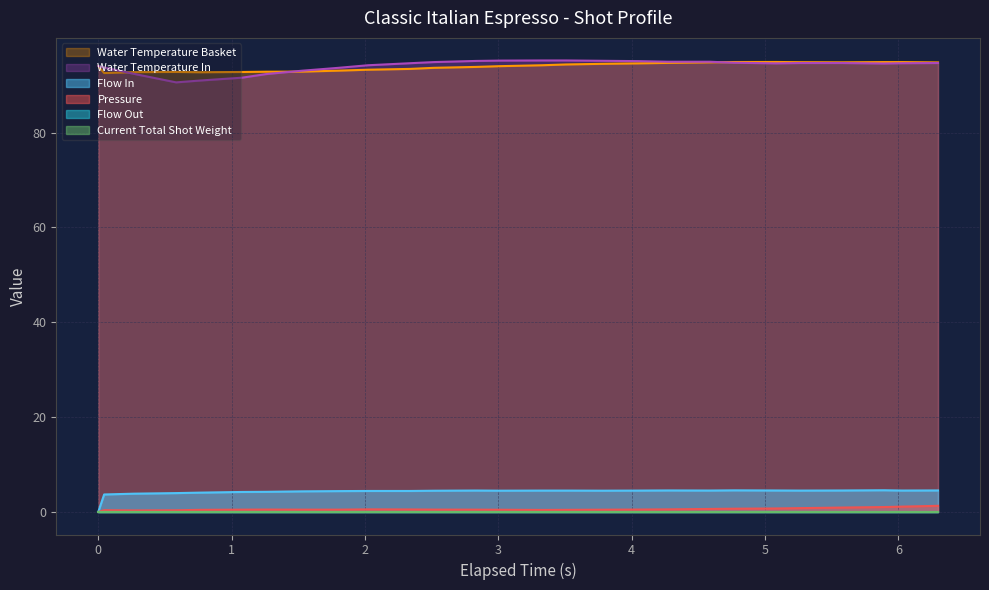

Does the chart have visible grid lines?

Yes